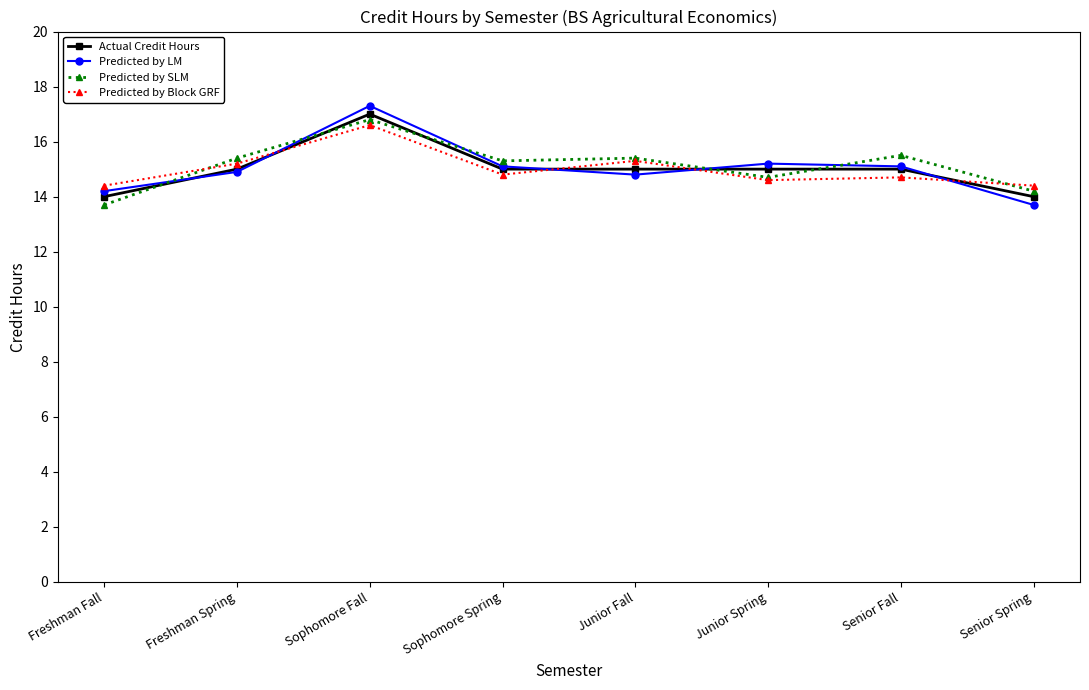

What is the maximum value shown in the chart?

17.3